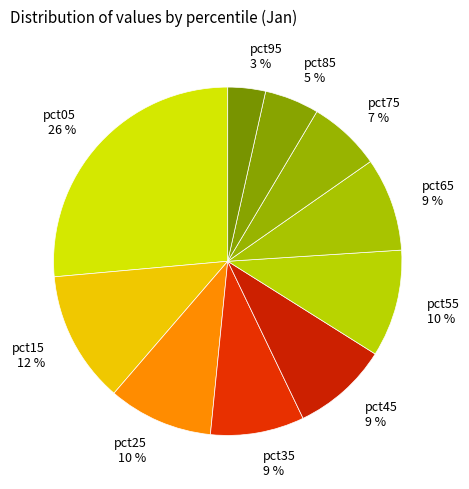

Which has a higher value, pct05 or pct15?

pct05